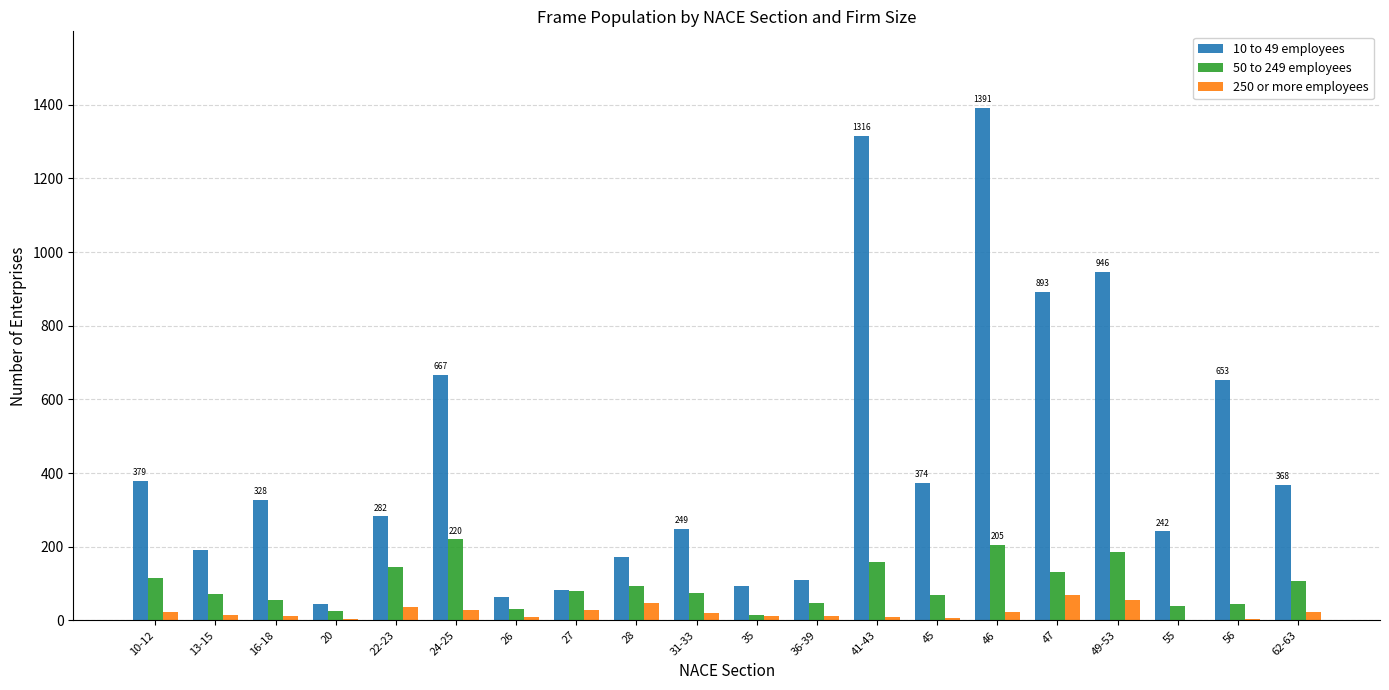

What is the maximum value for 50 to 249 employees?

220